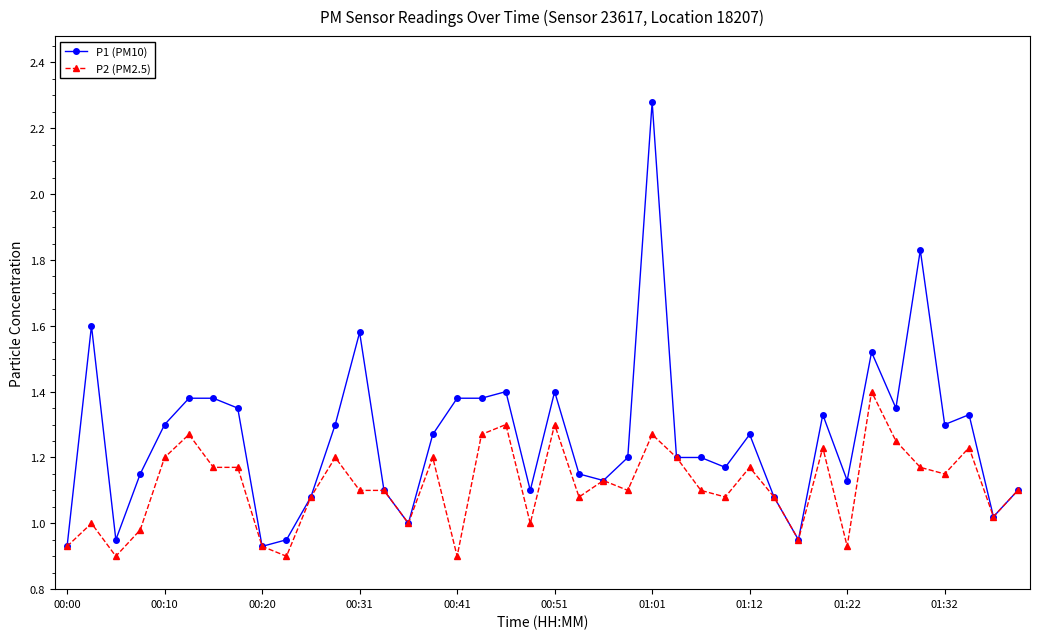

True or false: P1 (PM10) has more than 2 points higher than both neighbors.

True